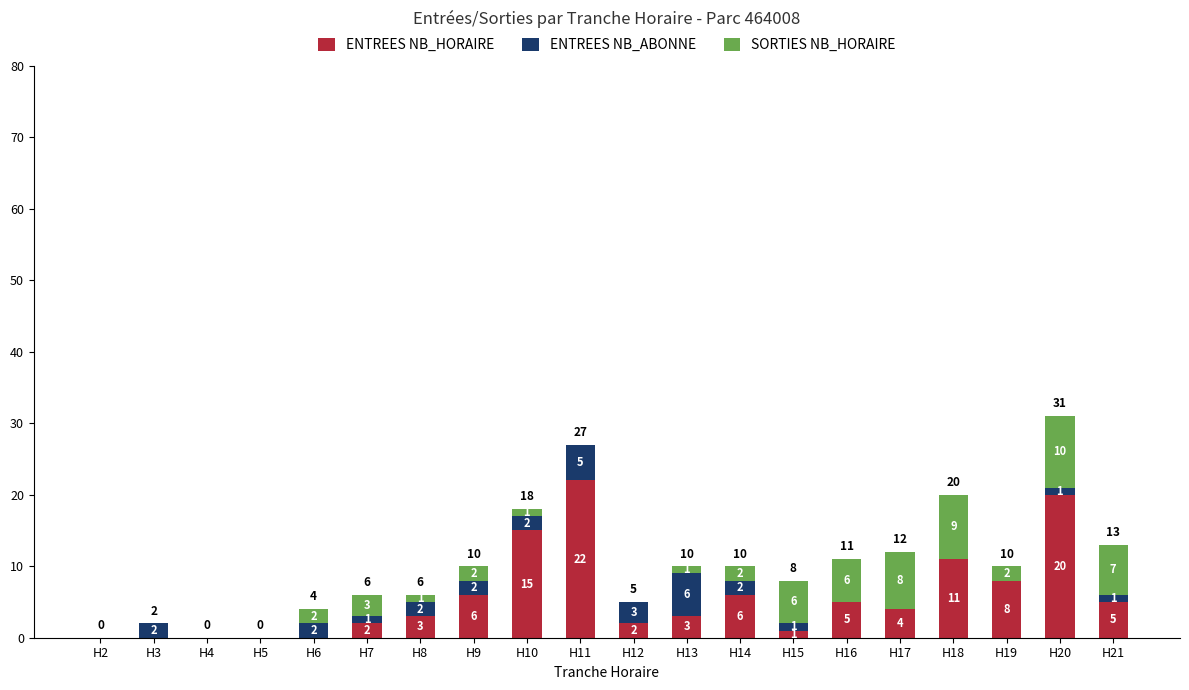

What is the average value of the ENTREES NB_HORAIRE series?

6